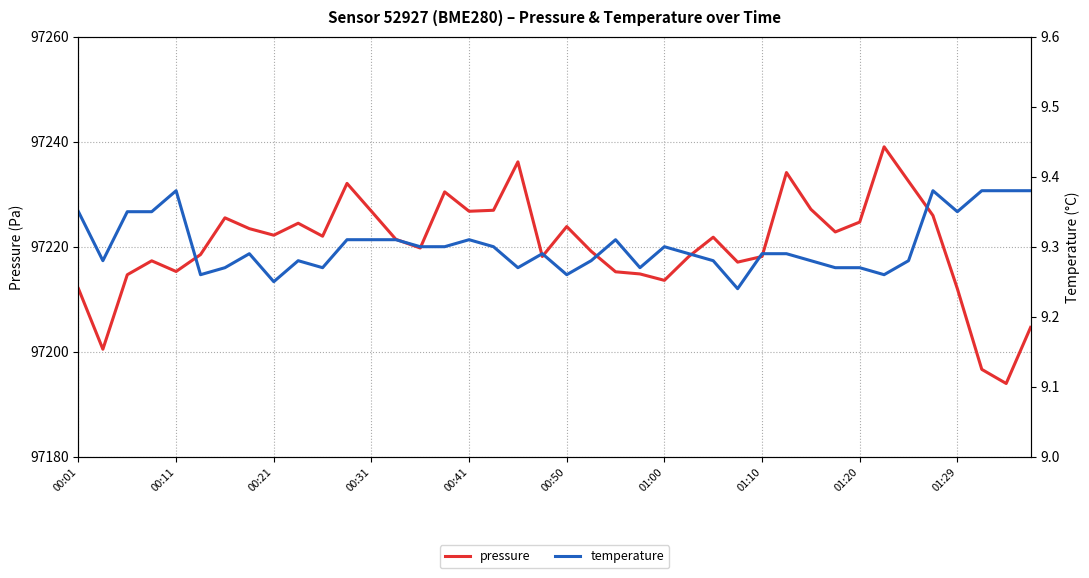

True or false: pressure has a value of 97212.0 at 01:29.

True